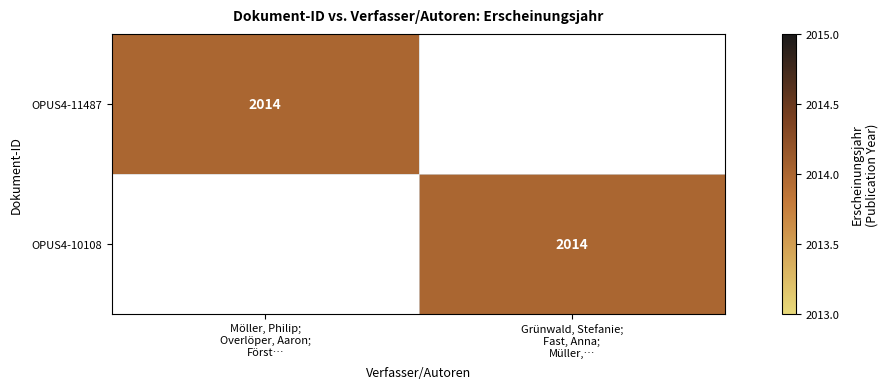

Which series has the largest total across all categories?

OPUS4-11487